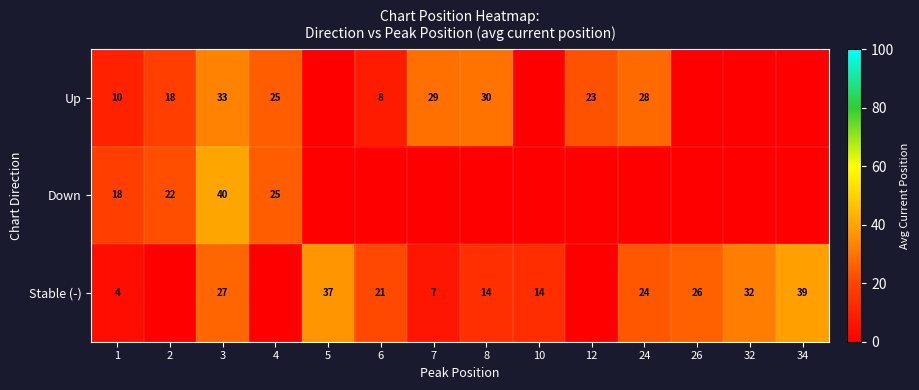

The value of Stable (-) at 1 is 4. True or false?

True